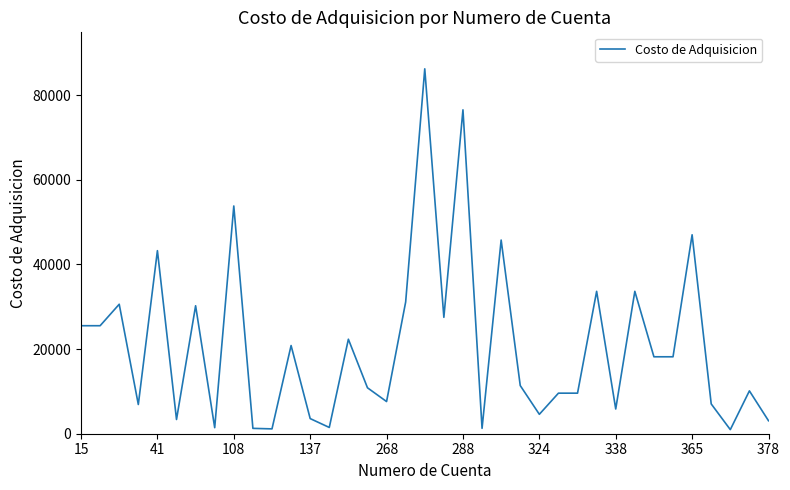

What is the greatest value displayed?

86206.9